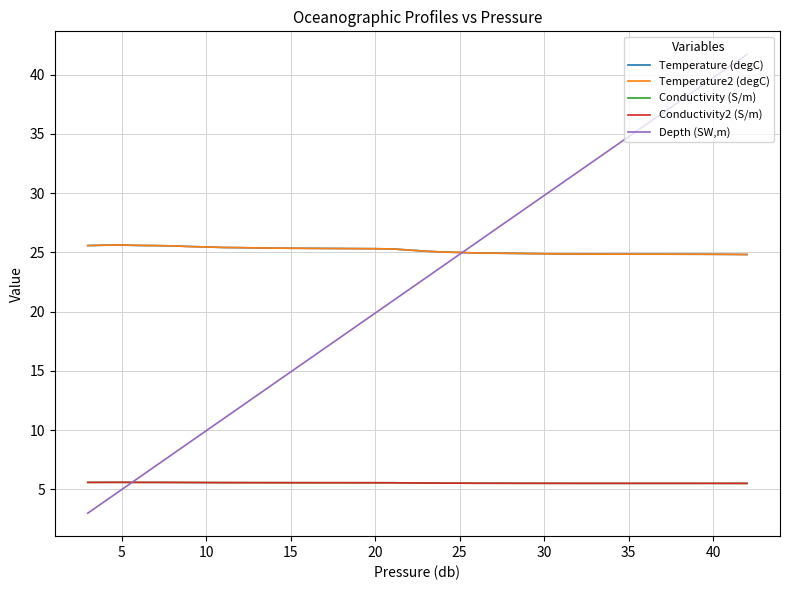

True or false: Conductivity (S/m) and Temperature (degC) cross at least once.

False